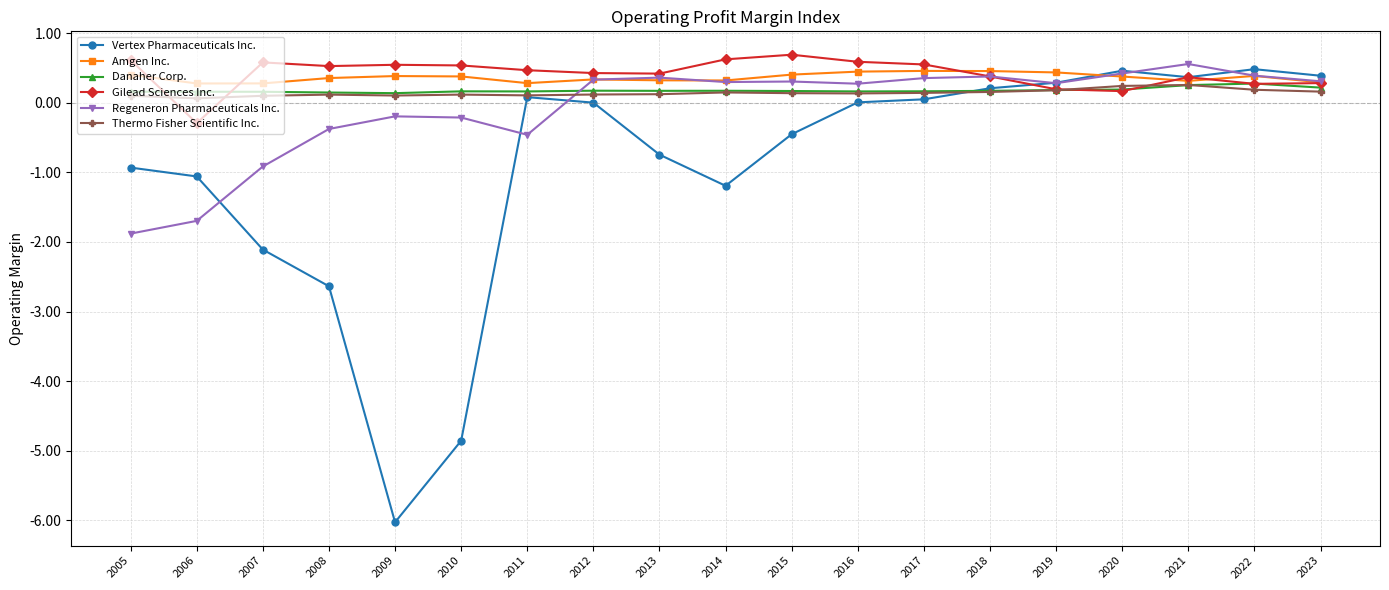

How many categories are shown in the chart?

19